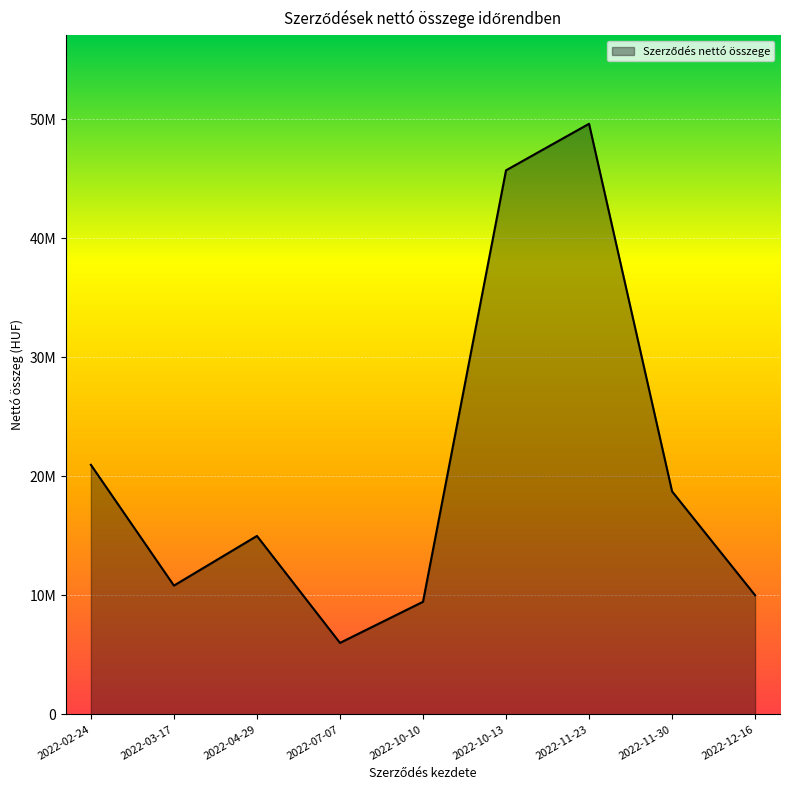

What is the label of the 7th point from the left?

2022-11-23